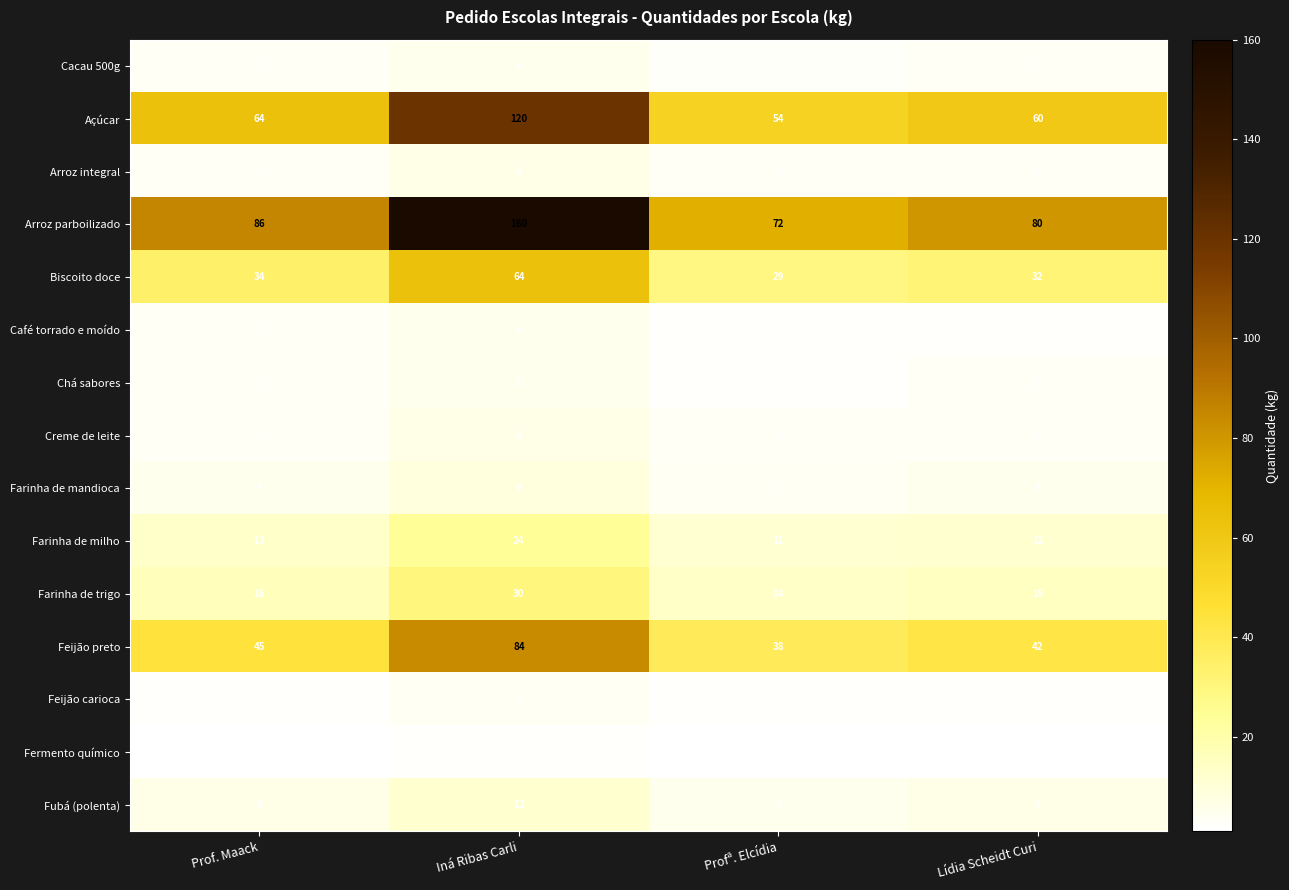

What is the difference between the Fubá (polenta) values at Profª. Elcídia and Iná Ribas Carli?

7